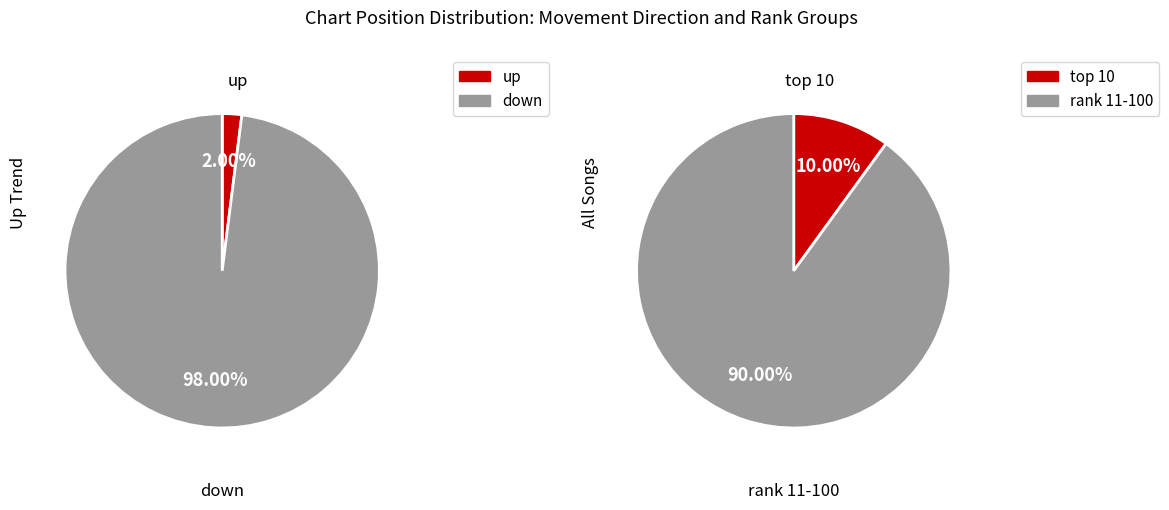

Is the sum of up and down greater than half?

Yes